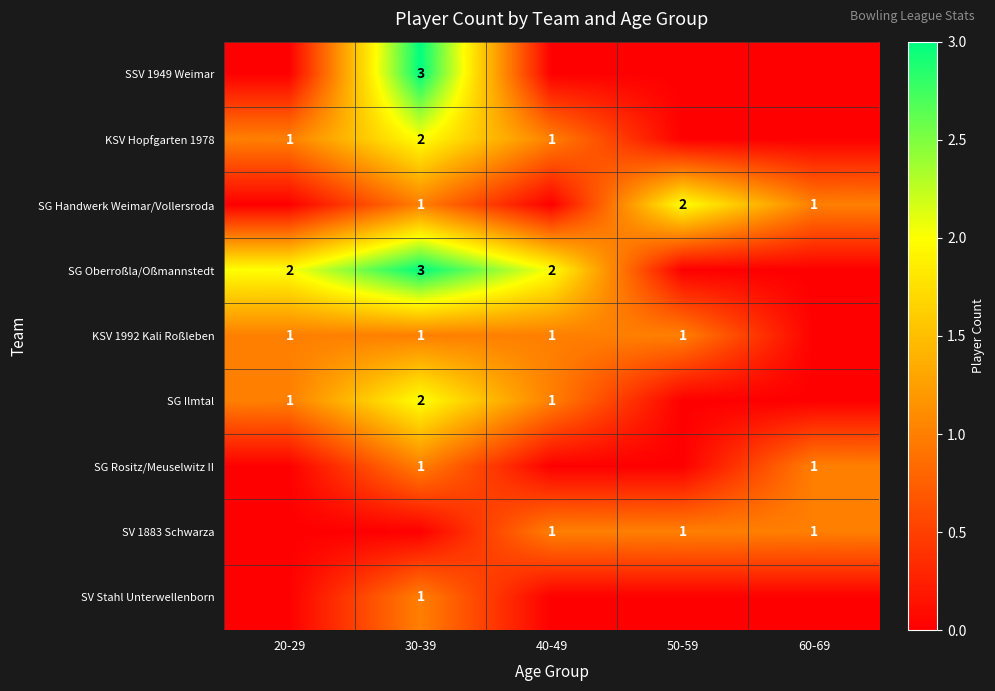

True or false: SG Handwerk Weimar/Vollersroda has a value of 1 at 50-59.

False